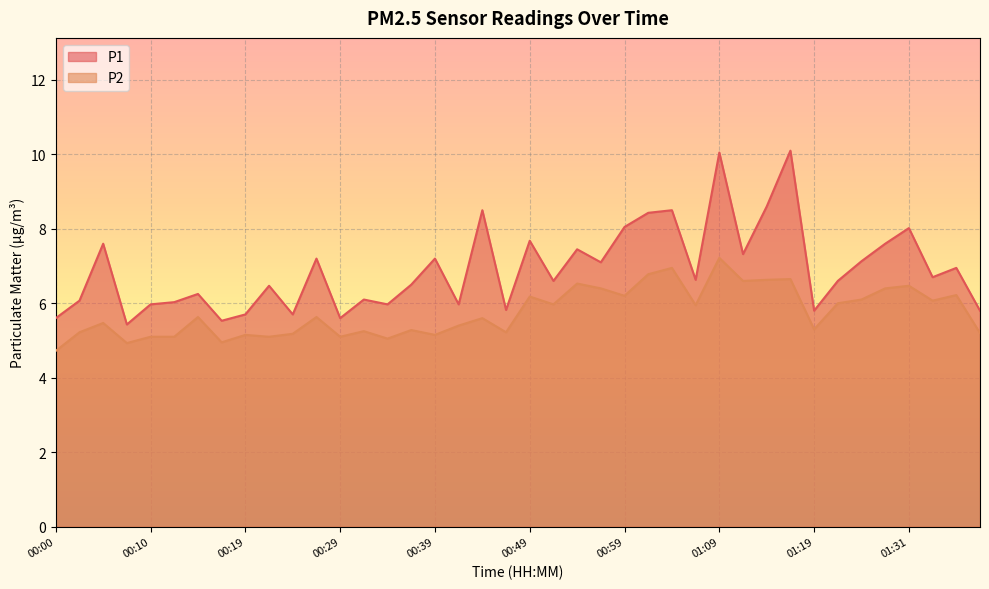

Rank the series by their maximum value, from highest to lowest.

P1, P2